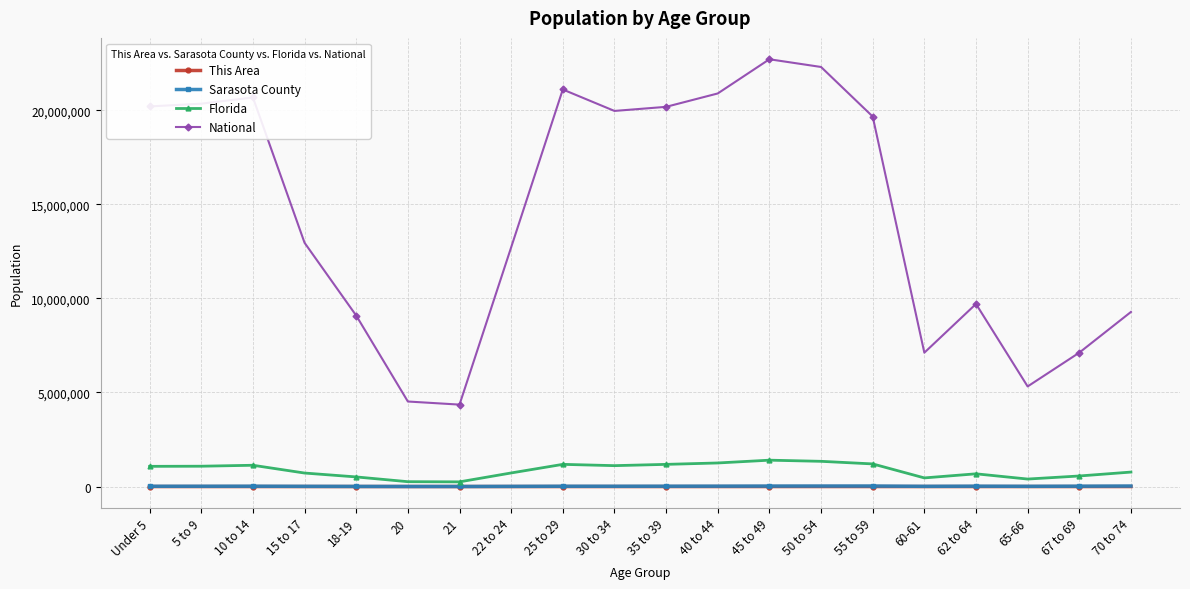

The value of National at 70 to 74 is 9278166. True or false?

True